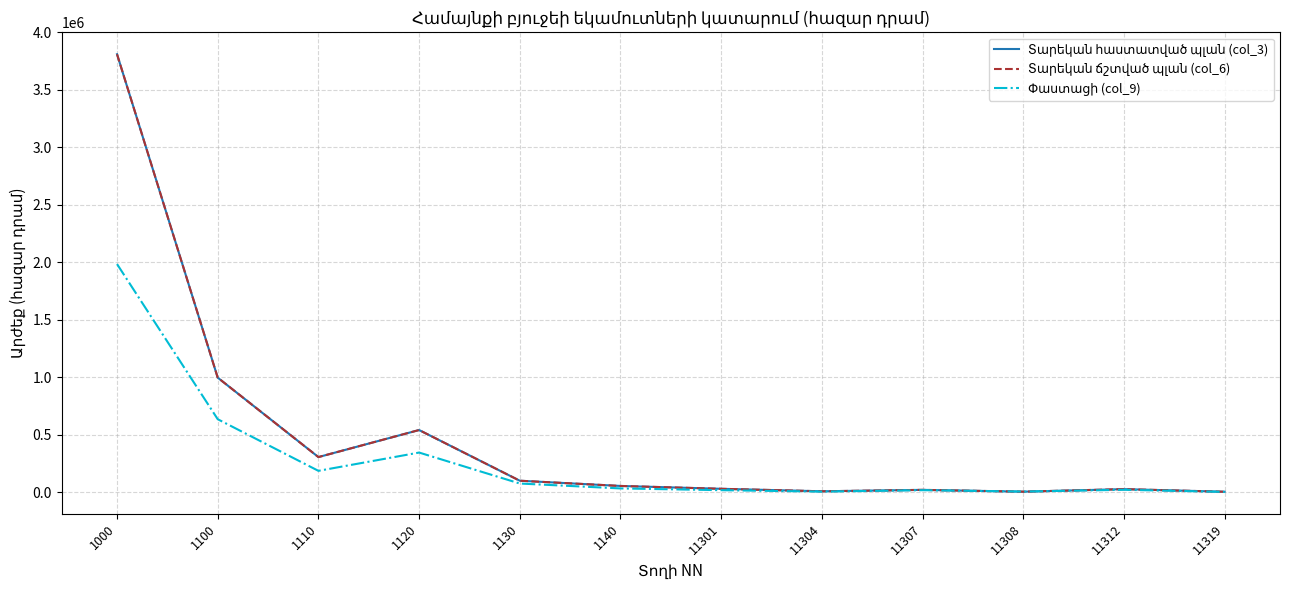

Is this an area chart (filled region under the line)?

No